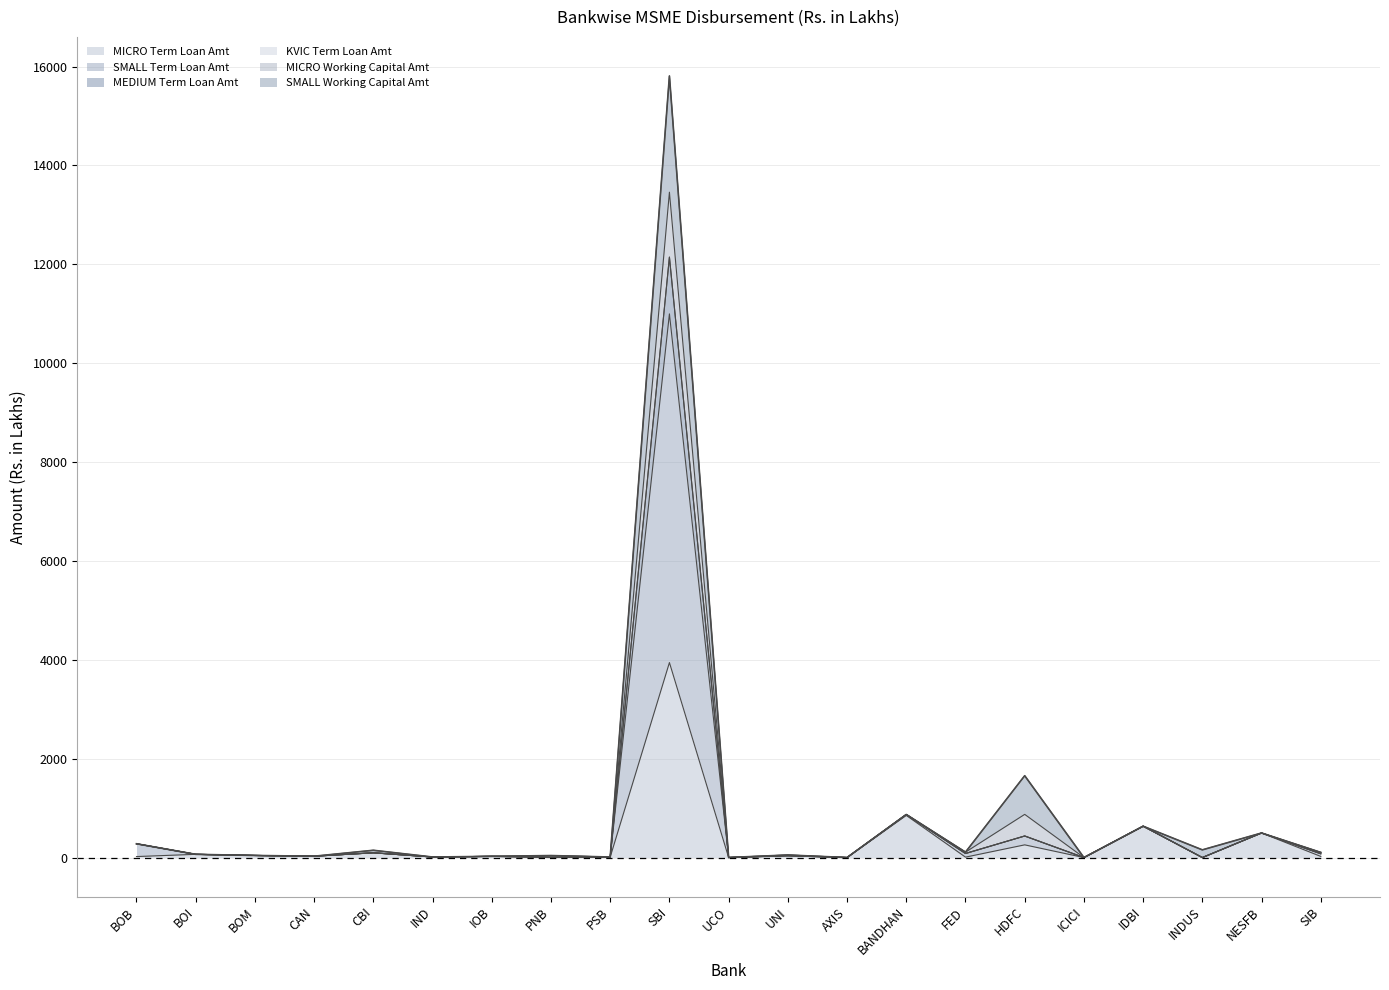

At which category is the sum across all series the highest?

SBI